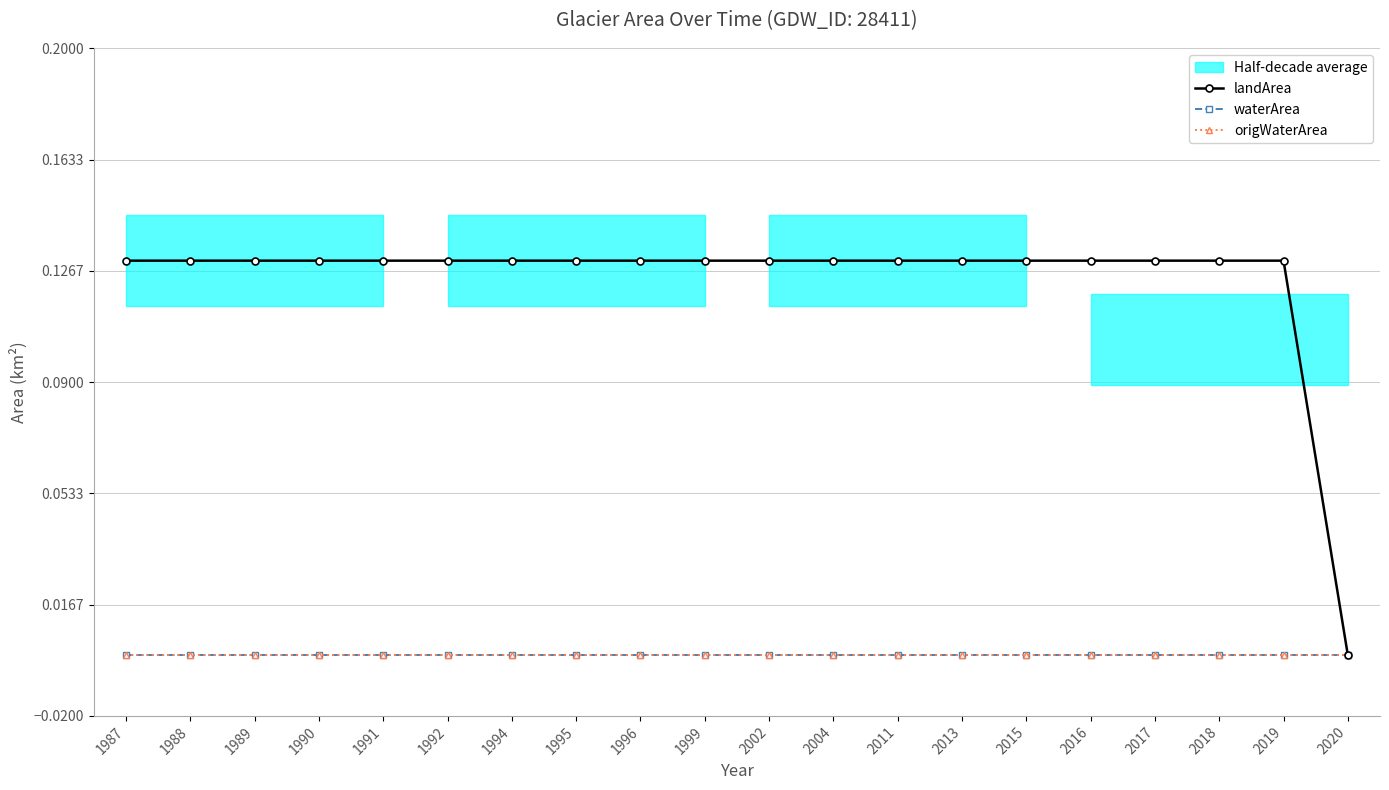

At which category is the sum across all series the highest?

1987